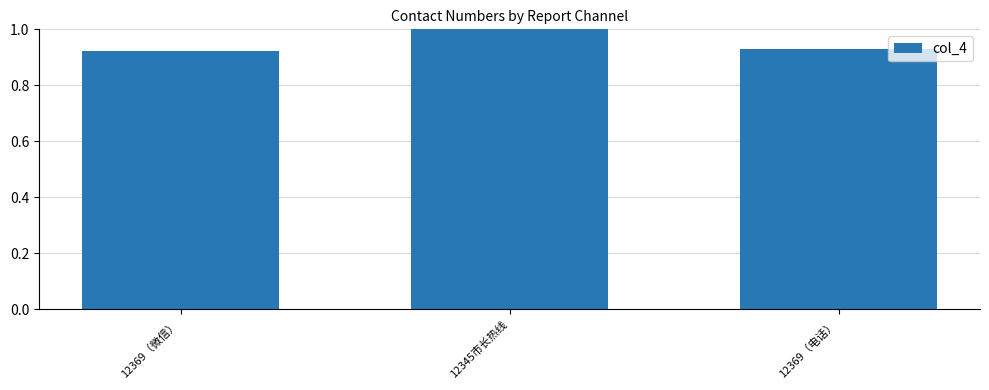

Is it true that the value at 12369（微信） is 0.2?

False